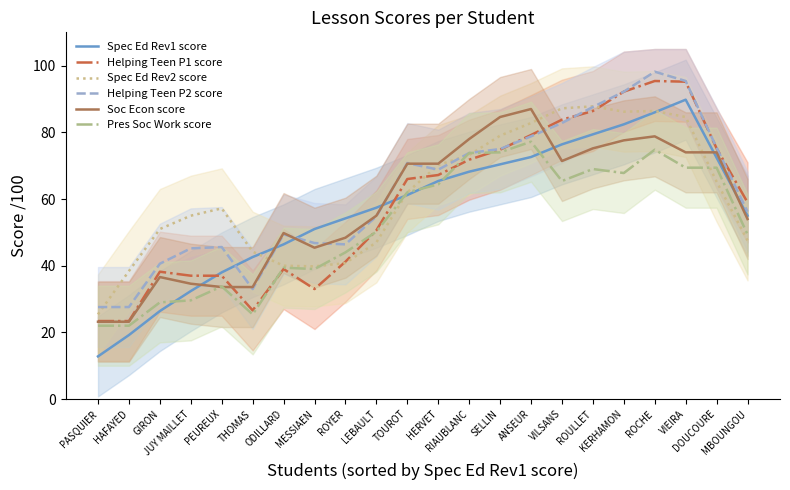

Between RIAUBLANC and ROULLET, which series saw the biggest shift?

Spec Ed Rev2 score